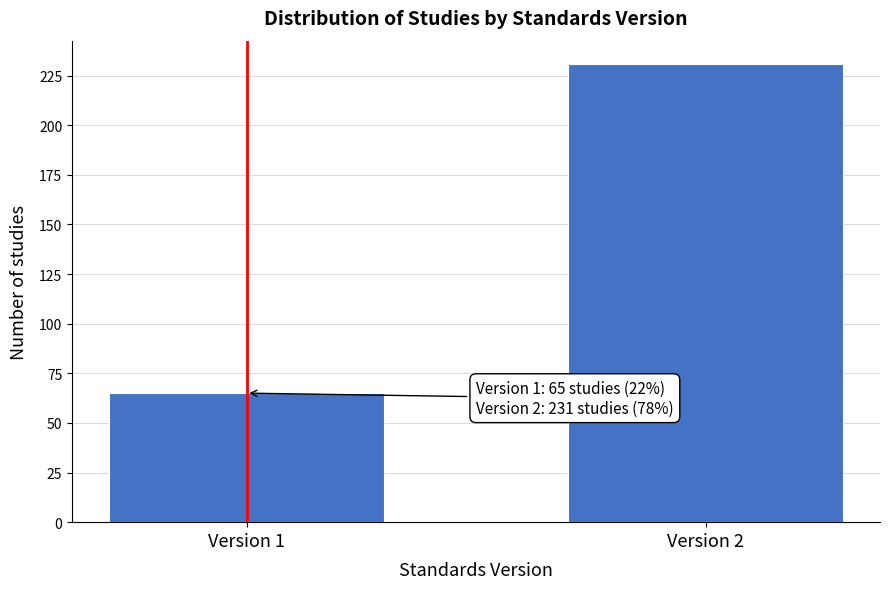

Reading left to right, what are all the values shown in this chart?

Version 1=65	Version 2=231